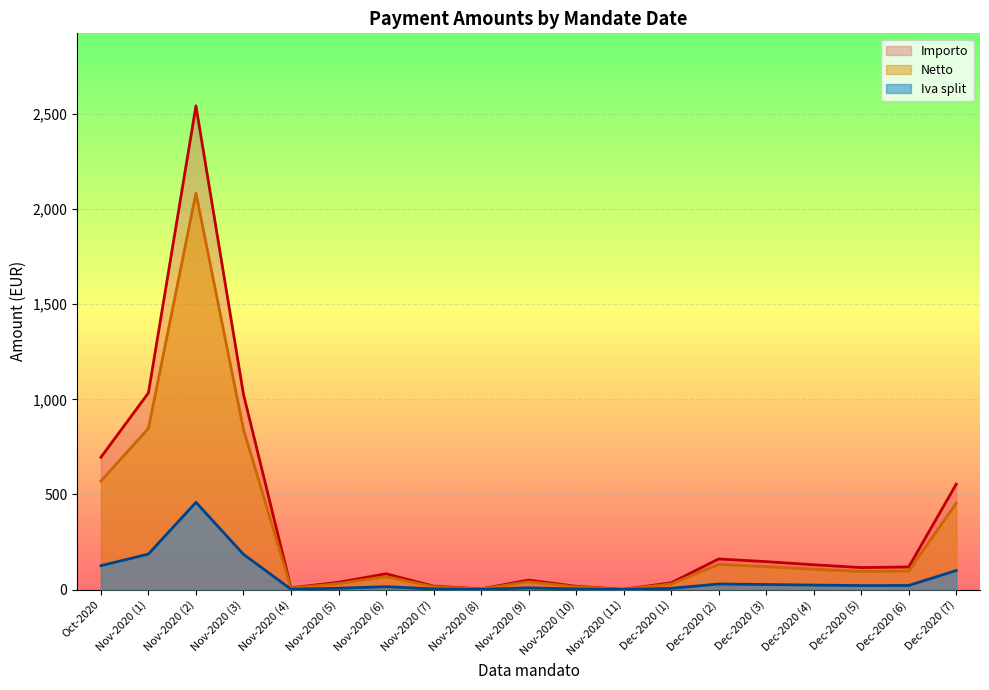

Read the Iva split value at Dec-2020 (2).

29.0